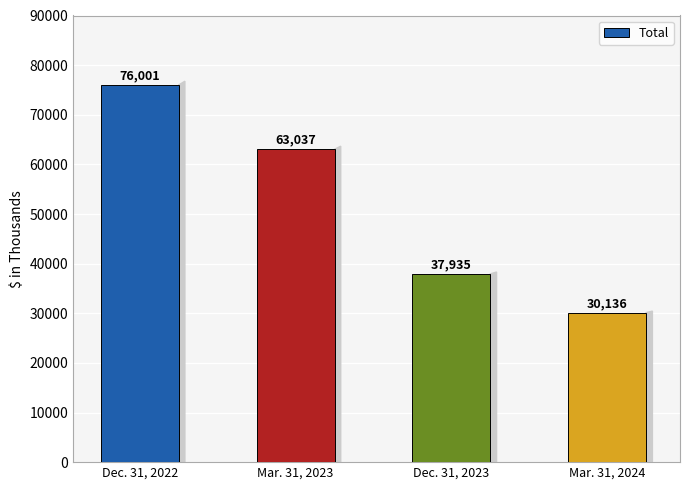

The chart shows a value of 30136 at Mar. 31, 2024. True or false?

True